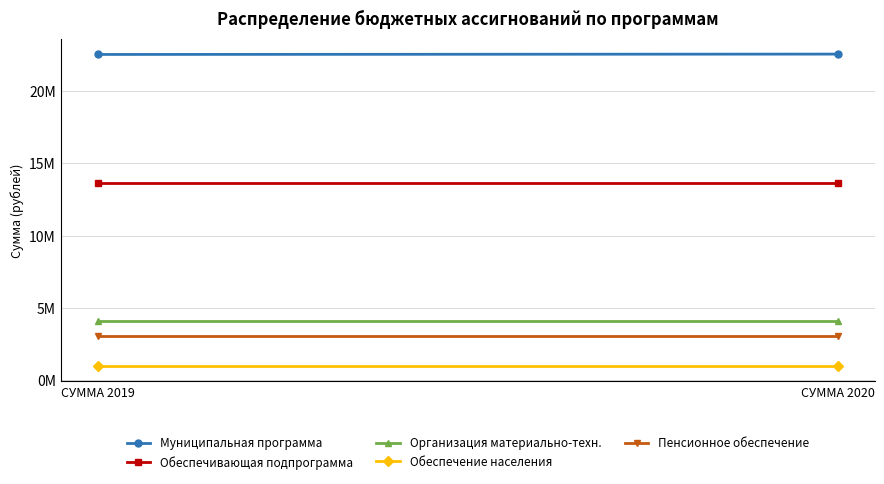

What are all the series names shown in the legend?

Муниципальная программа, Обеспечивающая подпрограмма, Организация материально-техн., Обеспечение населения, Пенсионное обеспечение